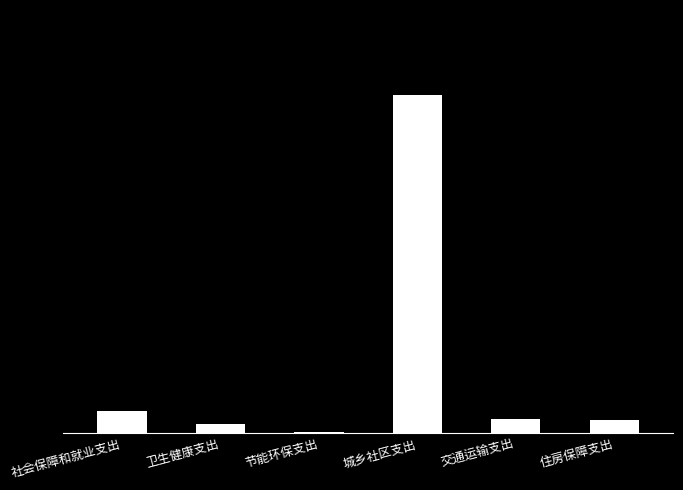

Rank the categories by value from highest to lowest.

城乡社区支出, 社会保障和就业支出, 交通运输支出, 住房保障支出, 卫生健康支出, 节能环保支出